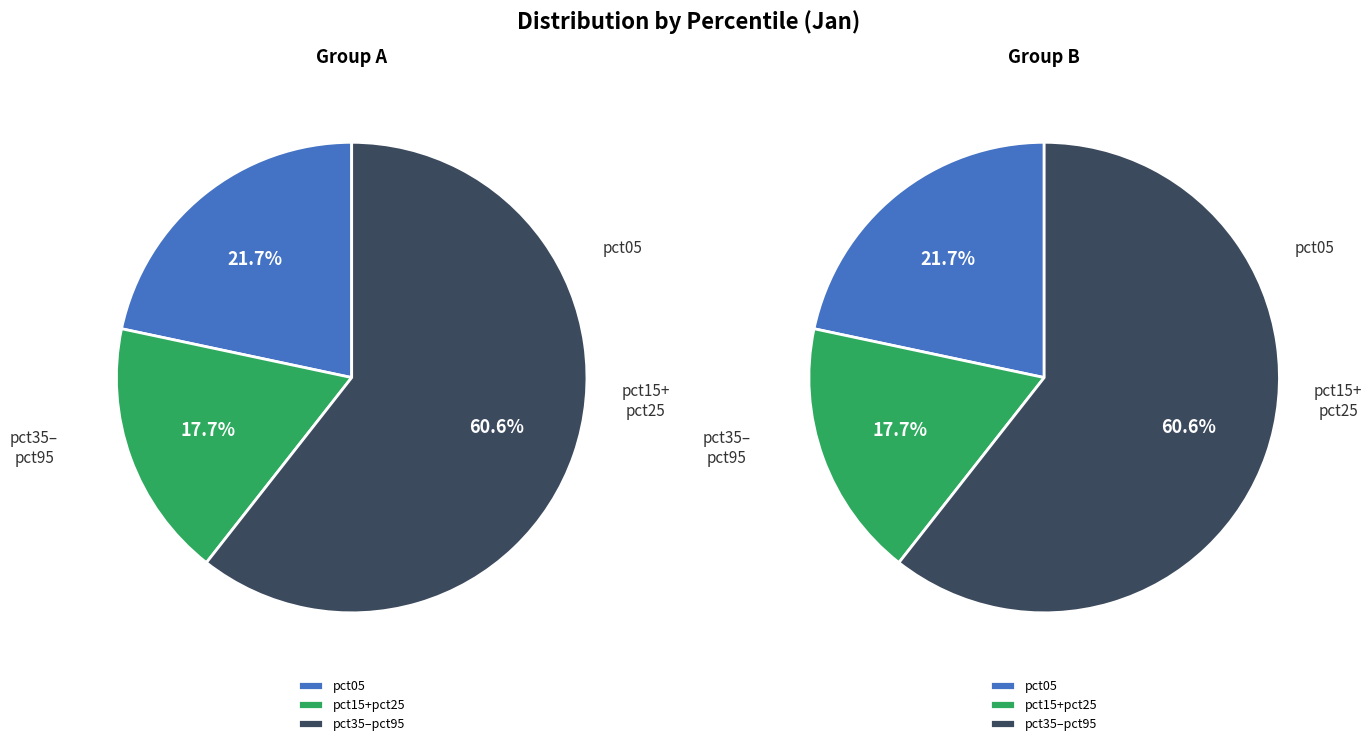

Combined, do pct15 and pct45 account for over 50%?

No